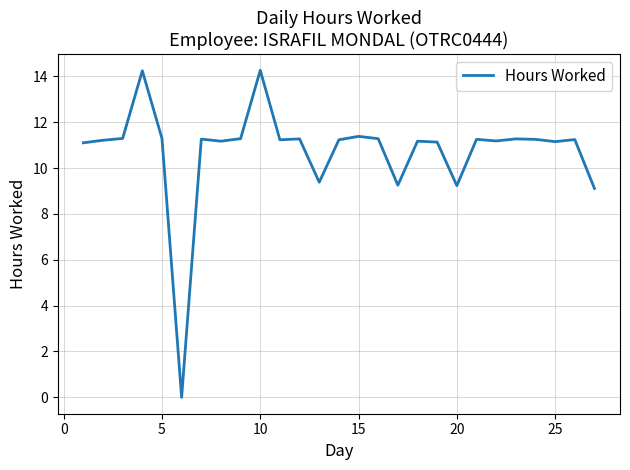

Is this an area chart (filled region under the line)?

No